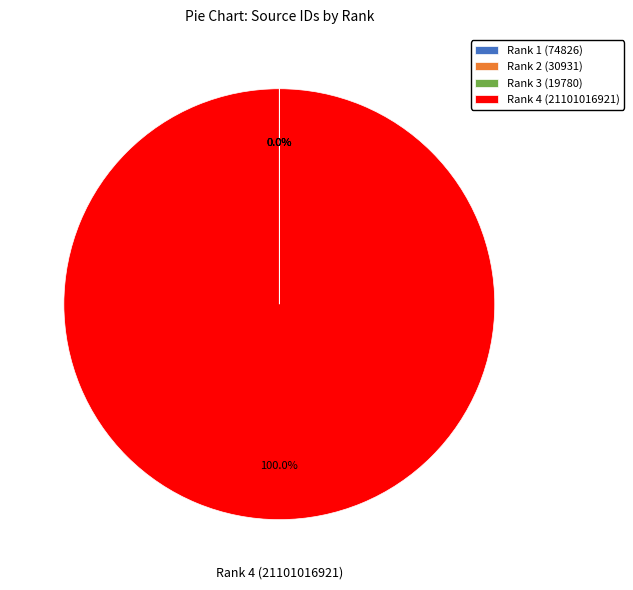

Does any single category account for the majority?

Yes